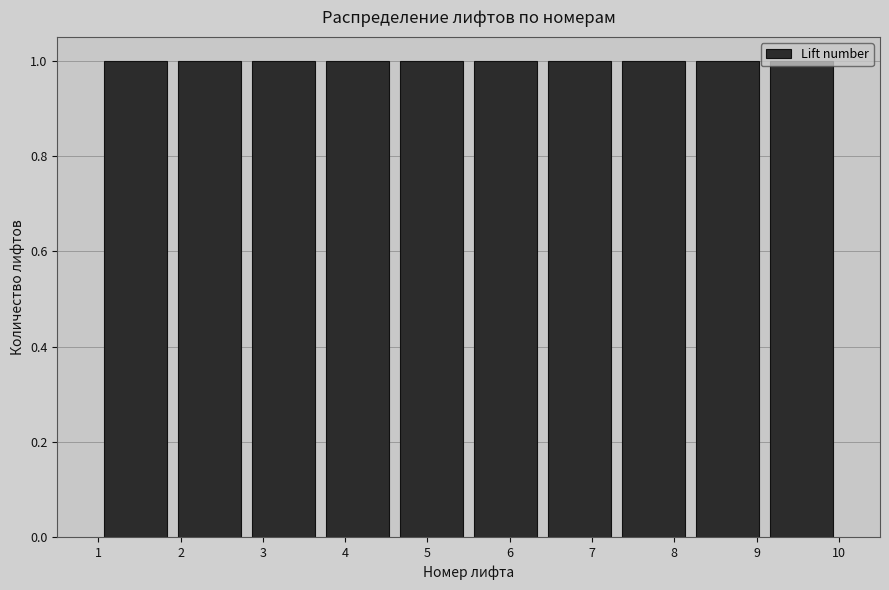

Reading left to right, transcribe this chart: for each bar, give the range it covers on the x-axis and its height. The values are not printed on the chart, so give them approximately, as read against the axis.

1.0 to 1.9: 1
1.9 to 2.8: 1
2.8 to 3.7: 1
3.7 to 4.6: 1
4.6 to 5.5: 1
5.5 to 6.4: 1
6.4 to 7.3: 1
7.3 to 8.2: 1
8.2 to 9.1: 1
9.1 to 10.0: 1